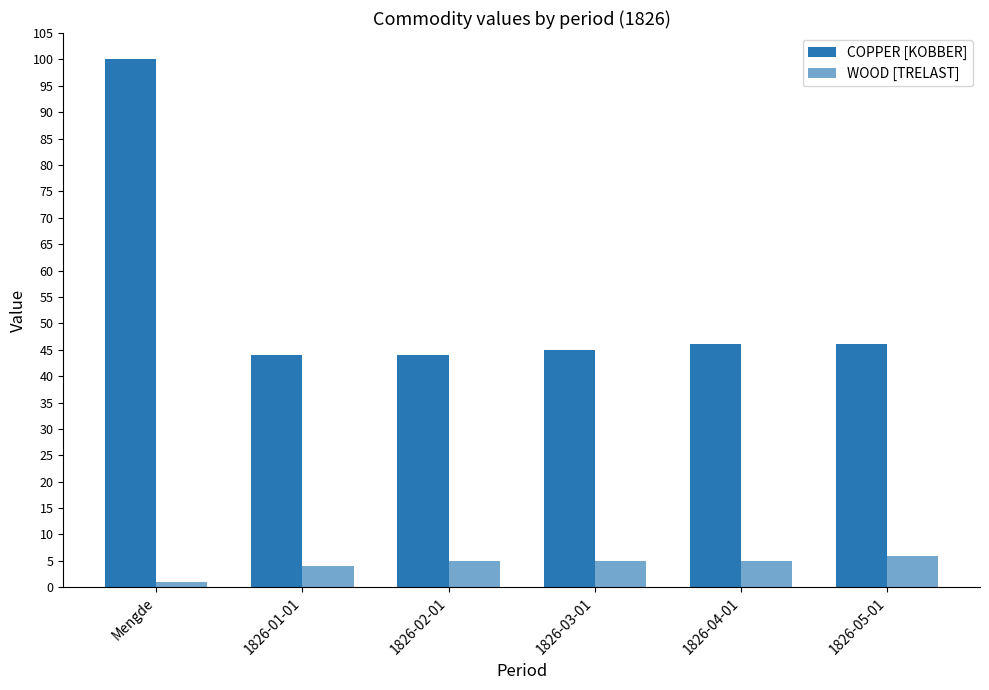

What position from the right is 1826-04-01?

2